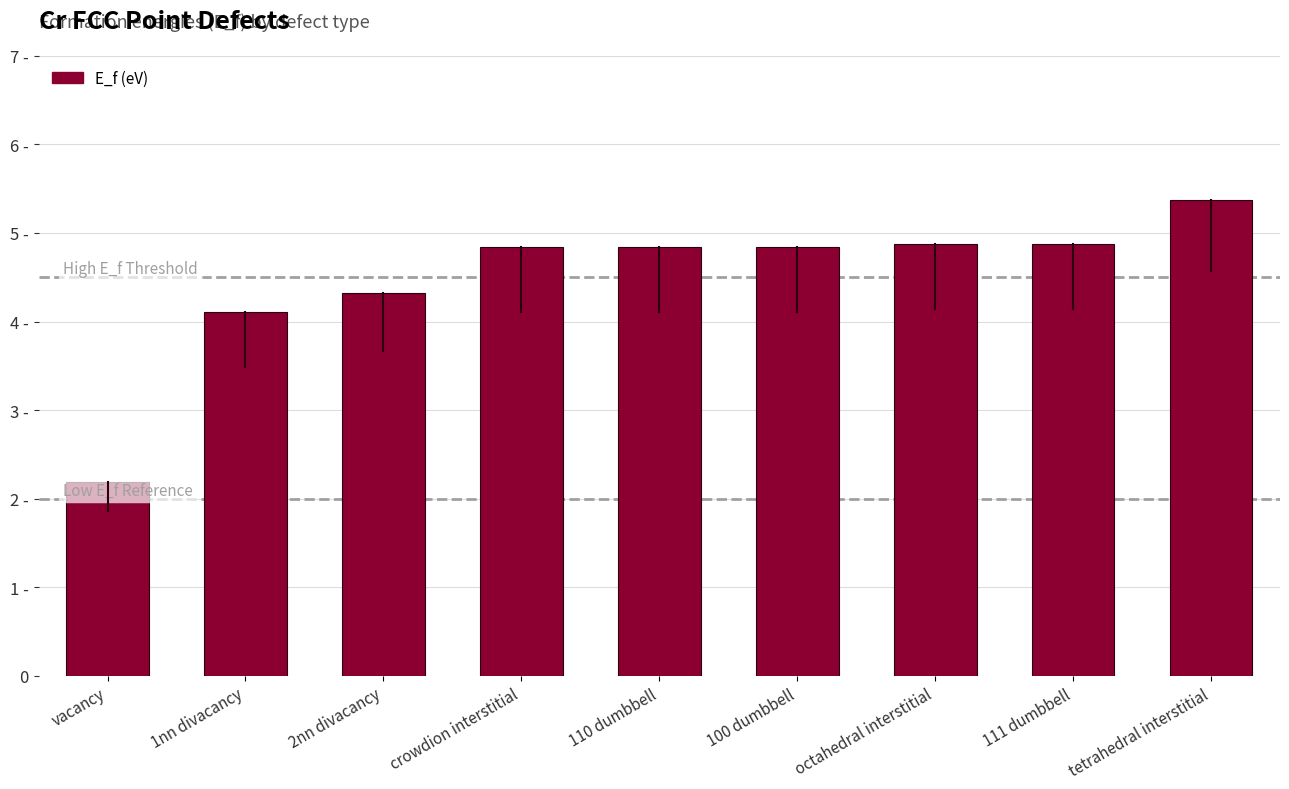

Does the chart contain any negative values?

No